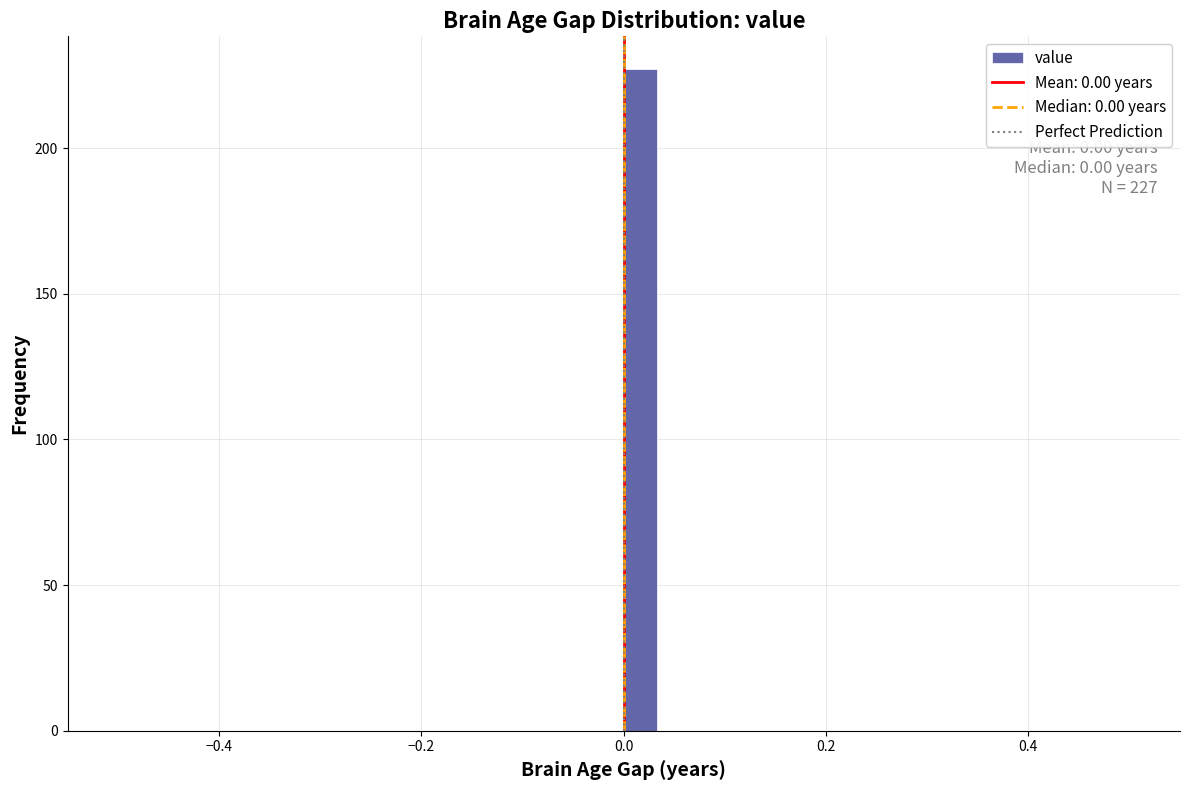

Read against the x-axis, roughly where is the centre of the tallest bar?

0.02